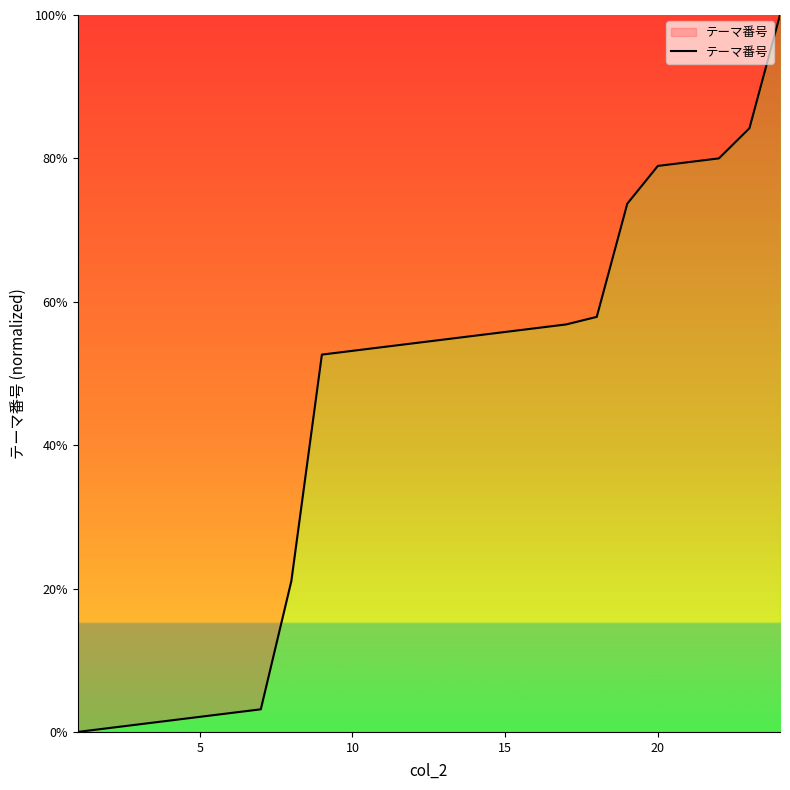

What is the greatest value displayed?

100.0